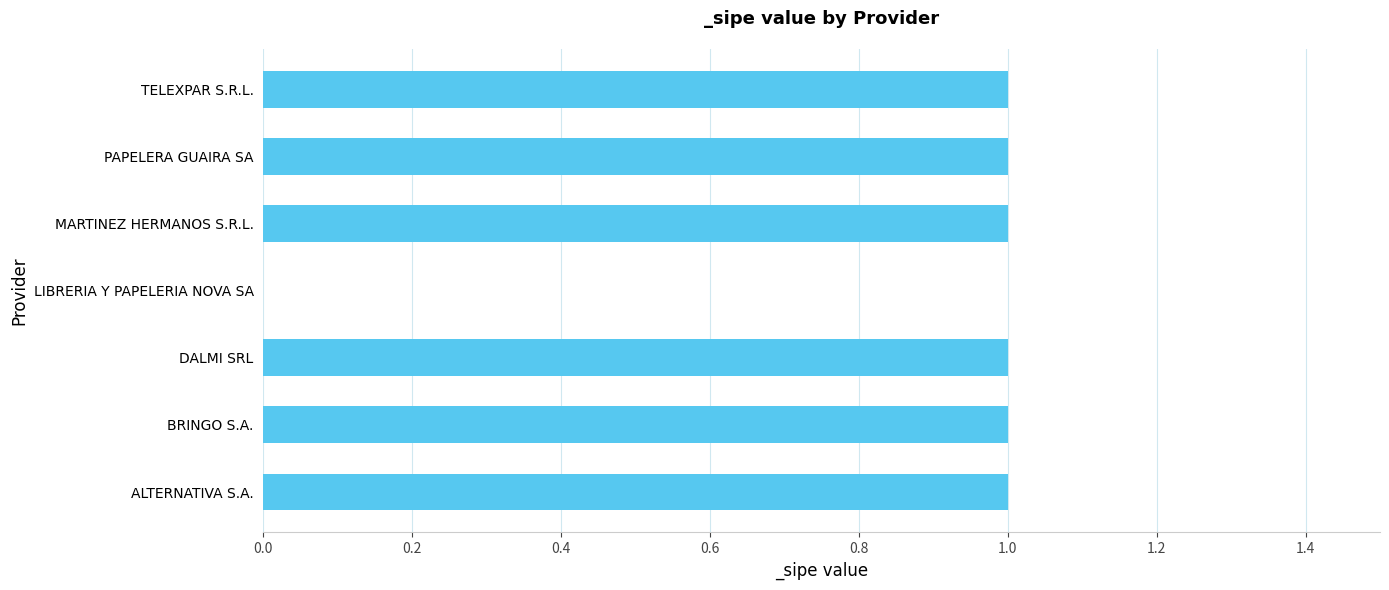

What is the sum of all values?

6